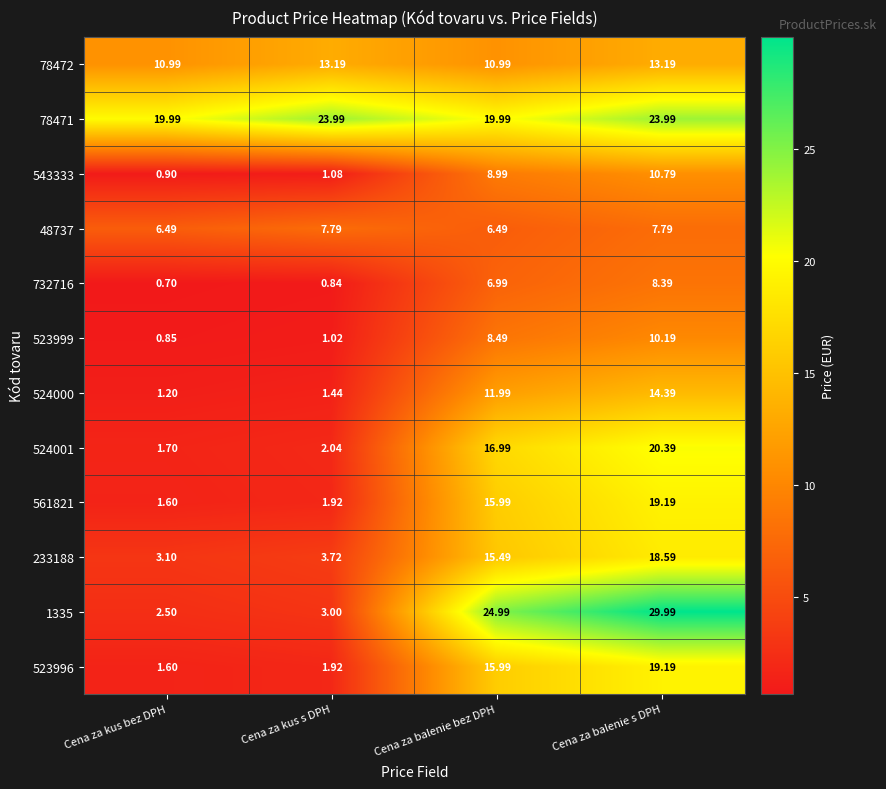

Which series changed the most between Cena za balenie bez DPH and Cena za balenie s DPH?

1335